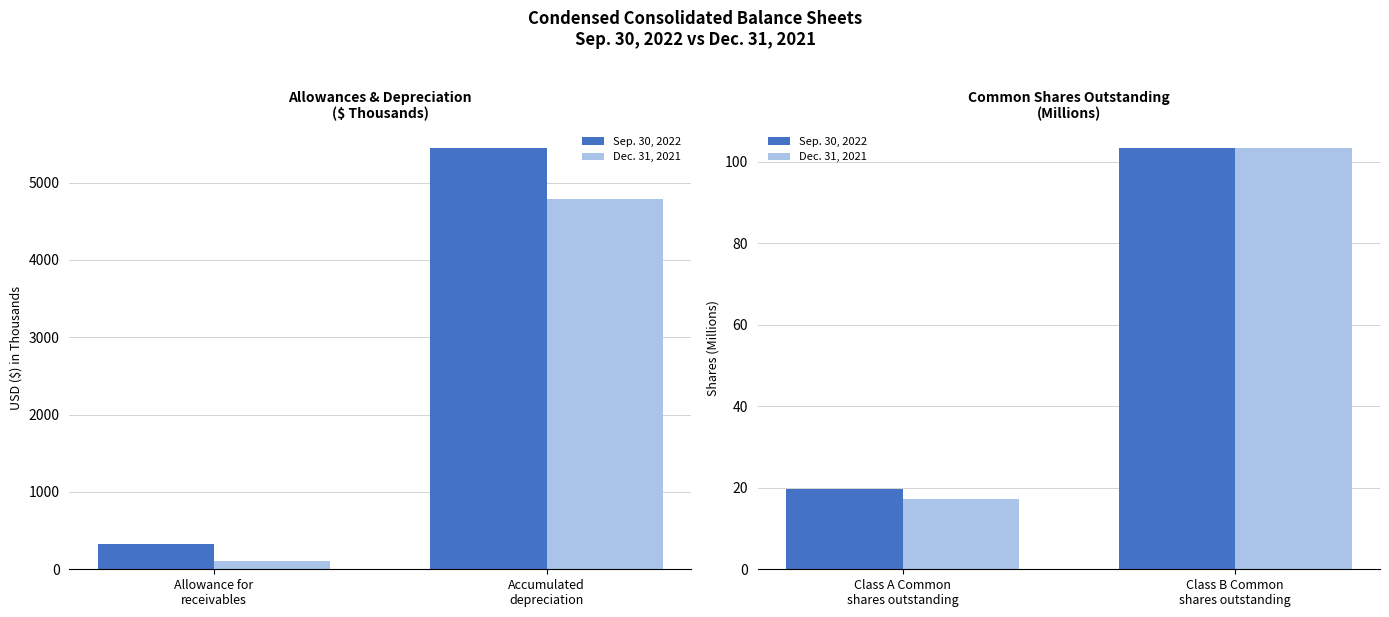

What is the minimum value shown in the chart?

17.3